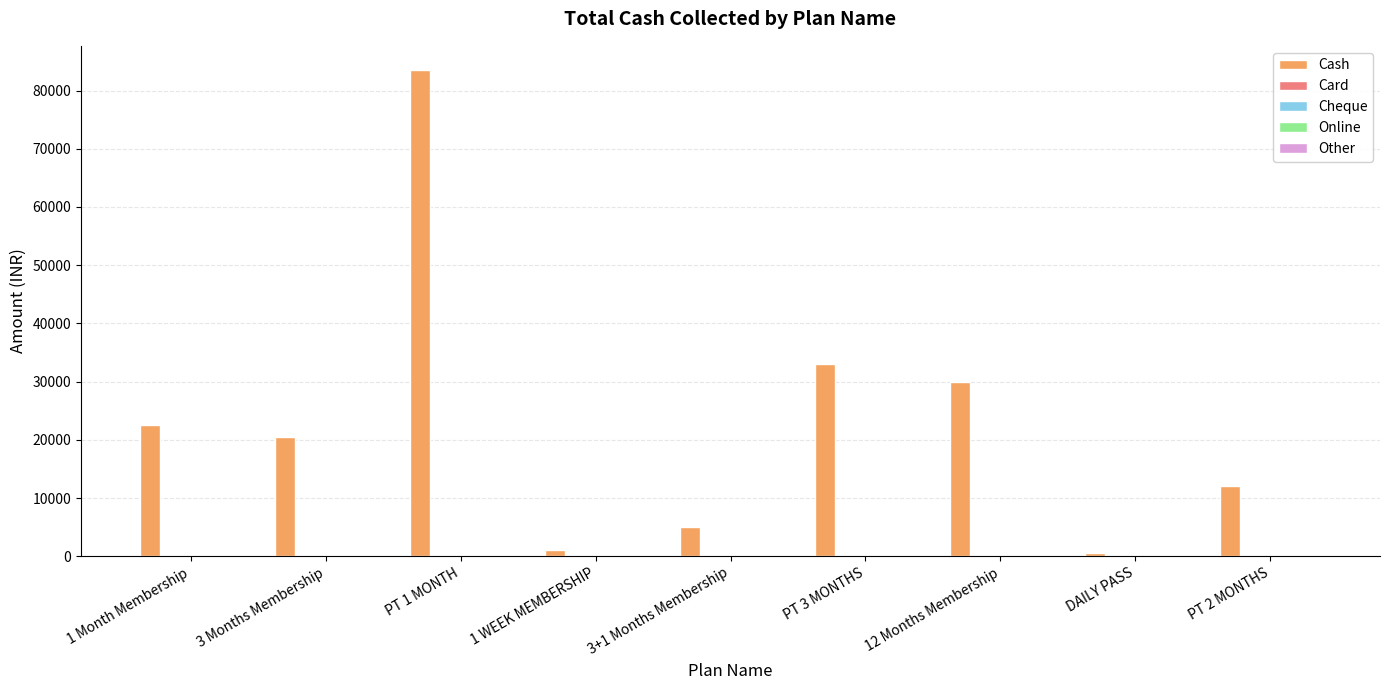

What is the maximum value shown in the chart?

83500